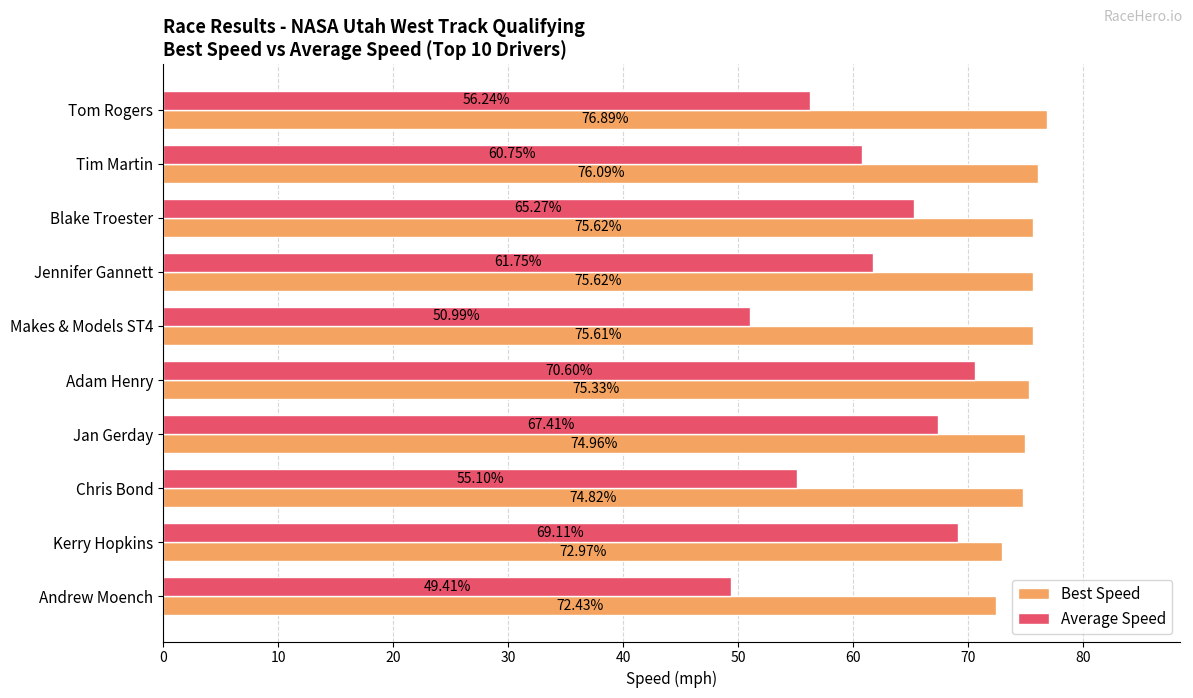

How many categories are shown in the chart?

10